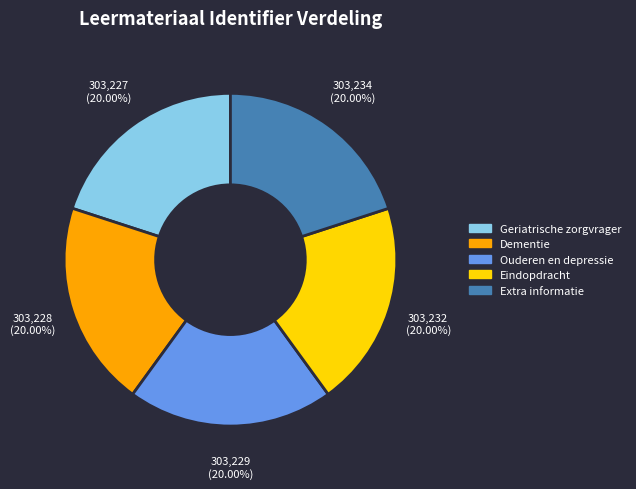

Approximately how many times larger is the value at Geriatrische zorgvrager compared to Dementie?

1.0